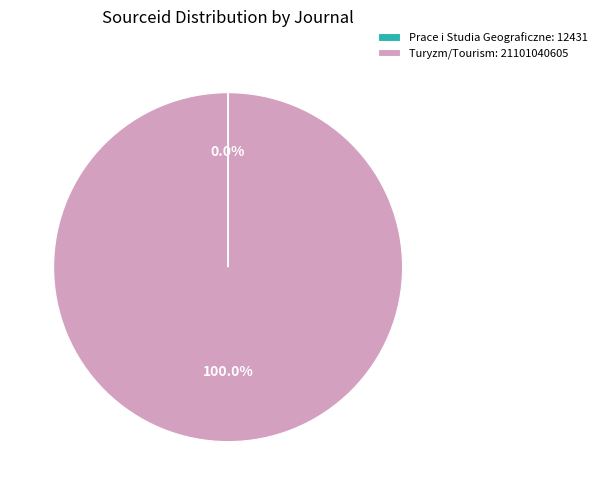

What percentage is the Turyzm/Tourism slice, to the nearest percent?

100%